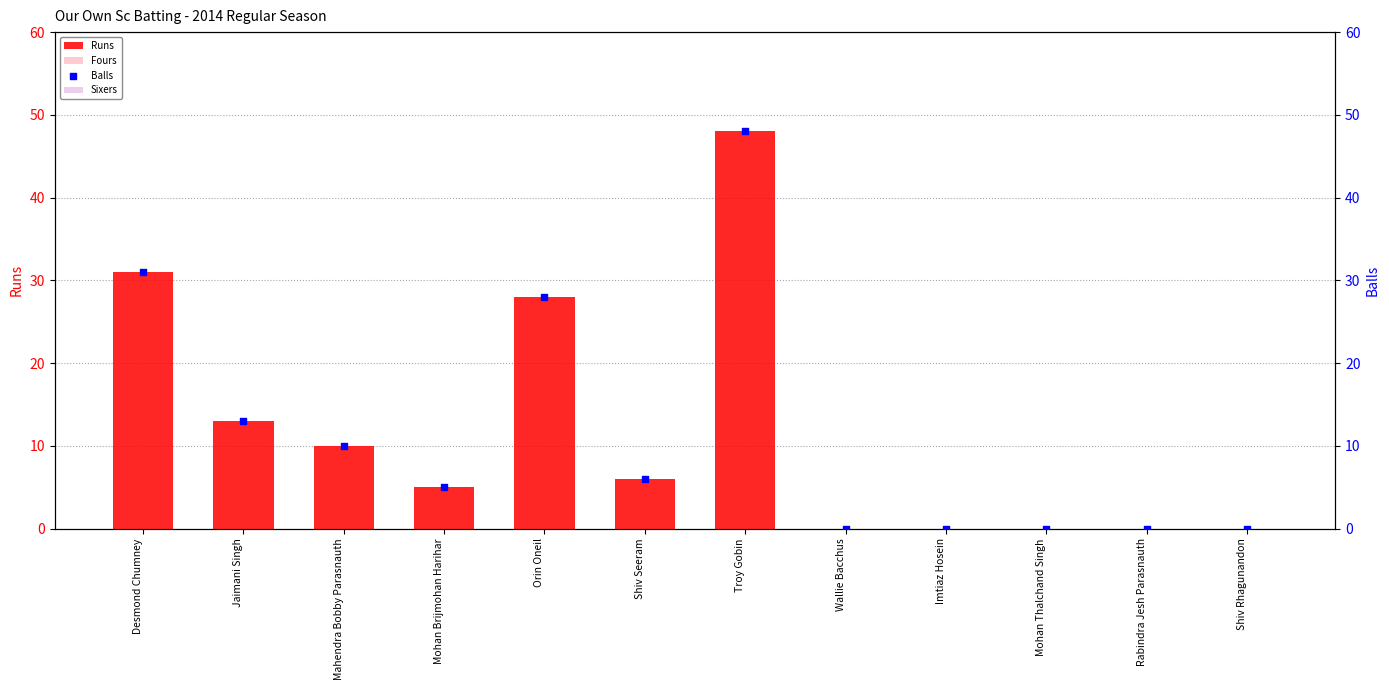

What are all the series names shown in the legend?

Runs, Fours, Sixers, Balls